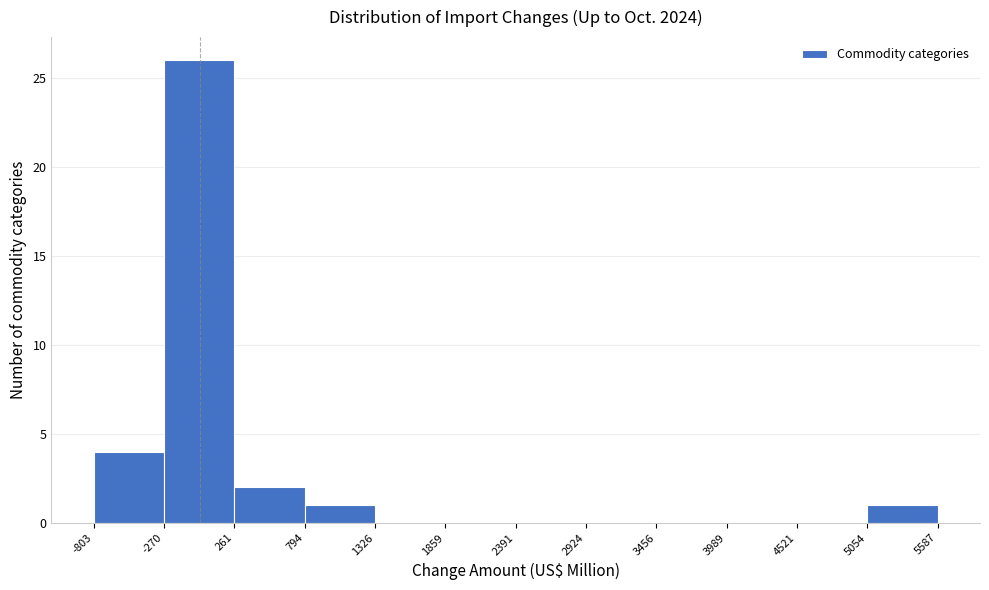

Reading left to right, transcribe this chart: for each bar, give the range it covers on the x-axis and its height. The values are not printed on the chart, so give them approximately, as read against the axis.

-803 to -270: 4
-270 to 261: 26
261 to 794: 2
794 to 1326: 1
1326 to 1859: 0
1859 to 2391: 0
2391 to 2924: 0
2924 to 3456: 0
3456 to 3989: 0
3989 to 4521: 0
4521 to 5054: 0
5054 to 5587: 1